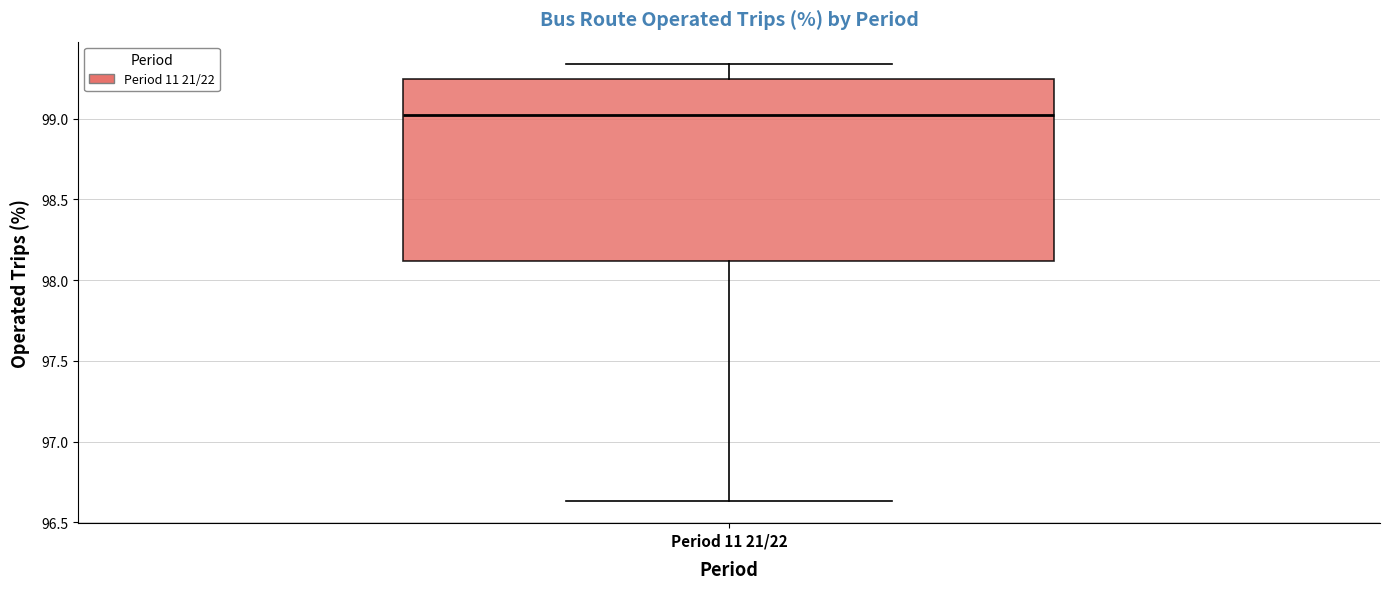

Read this box plot against the y-axis: the position of the median line, the range covered by the box, and the ends of both whiskers. The values are not printed on the chart, so give them approximately, as read against the axis.

median 99.00, box 98.10 to 99.25, whiskers 96.65 to 99.35